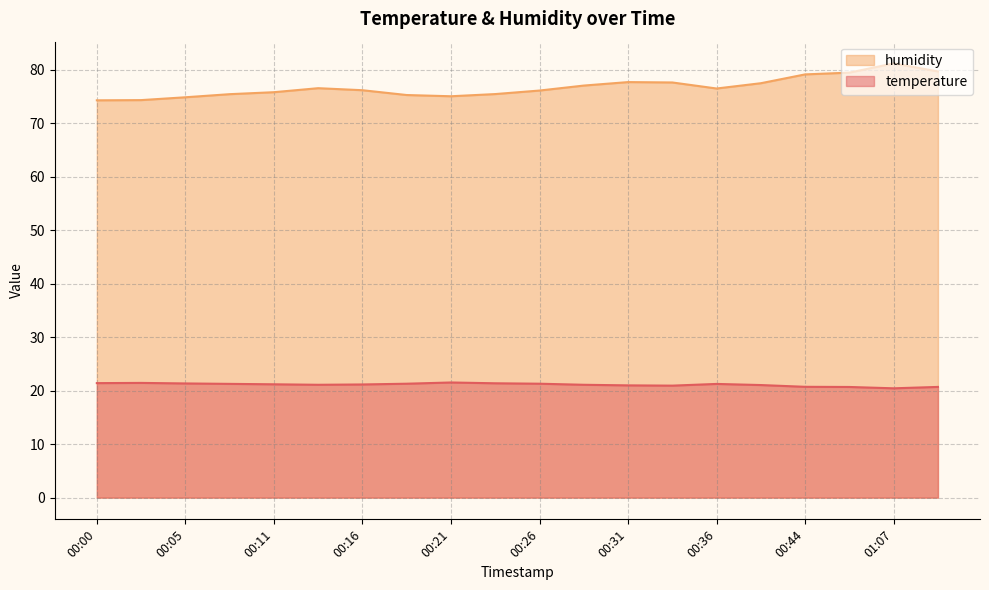

What is the total value across all series at 00:31?

98.7